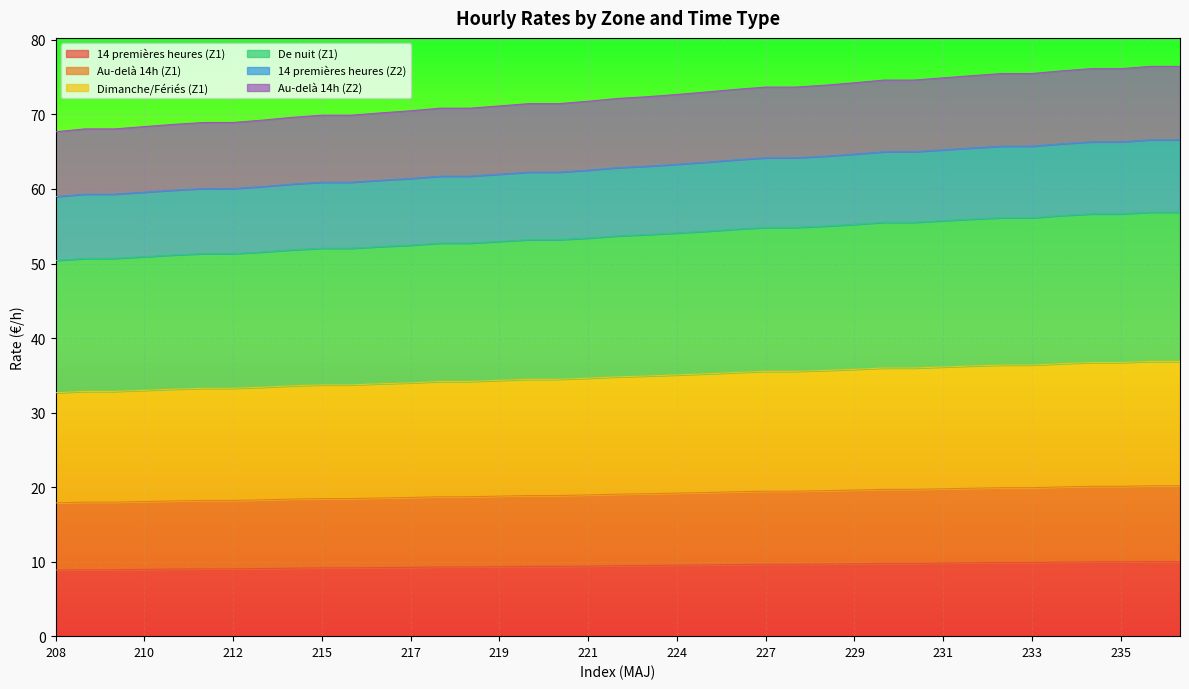

True or false: Au-delà 14h (Z1) has more than 2 points higher than both neighbors.

False